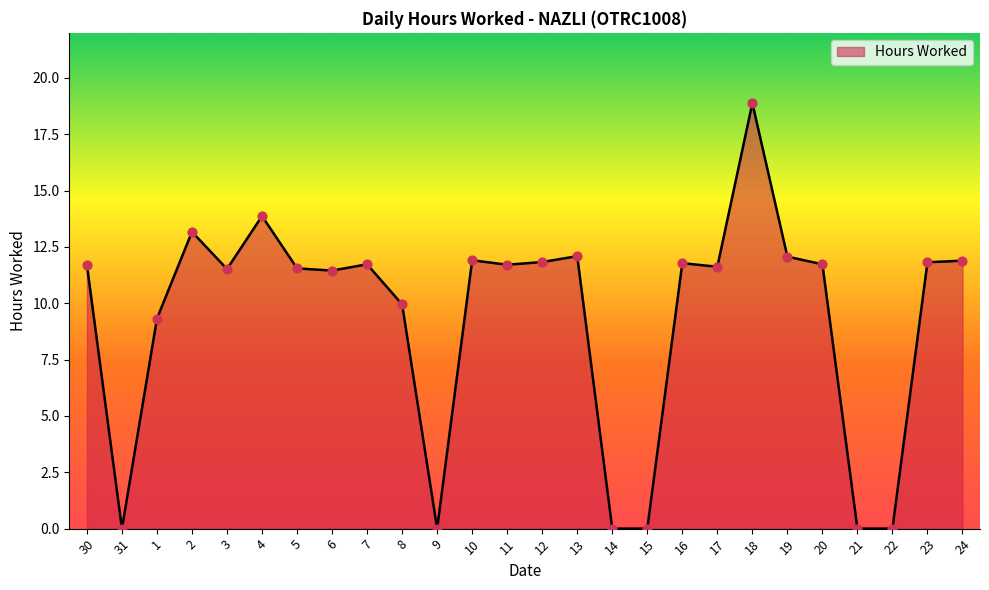

What is the change in value from 12 to 22?

-11.8